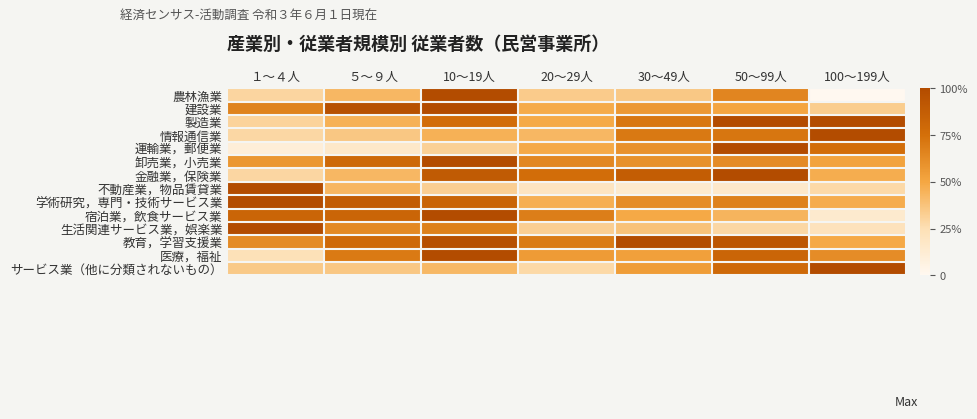

Between １～４人 and ５～９人, which is larger?

５～９人